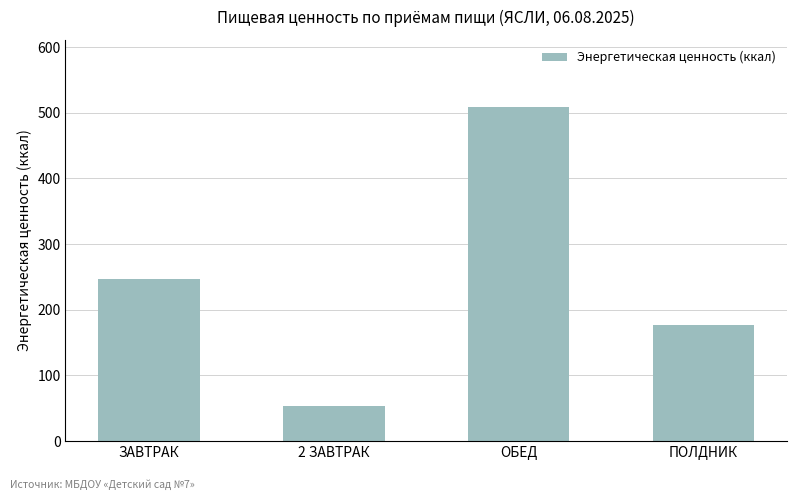

What position from the right is ОБЕД?

2